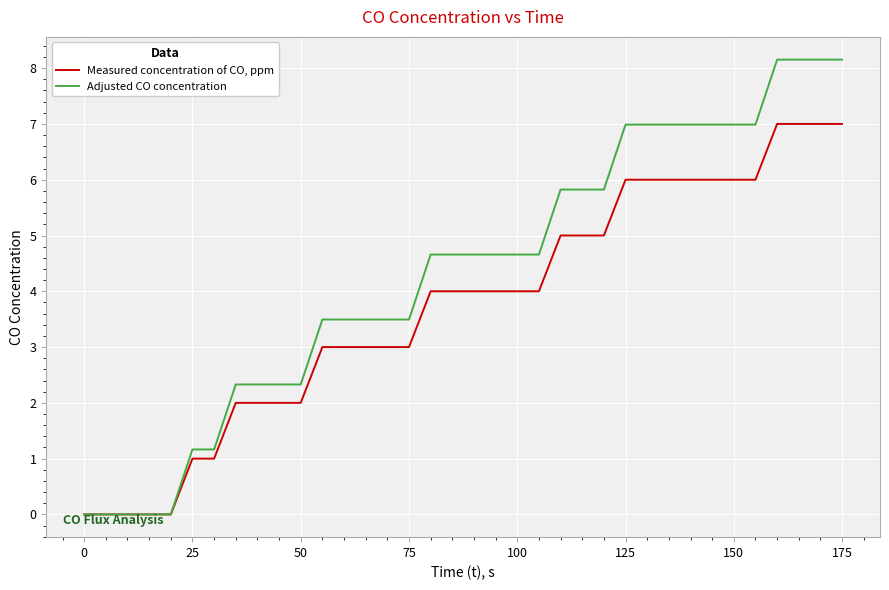

What is the maximum value for Adjusted CO concentration?

8.2